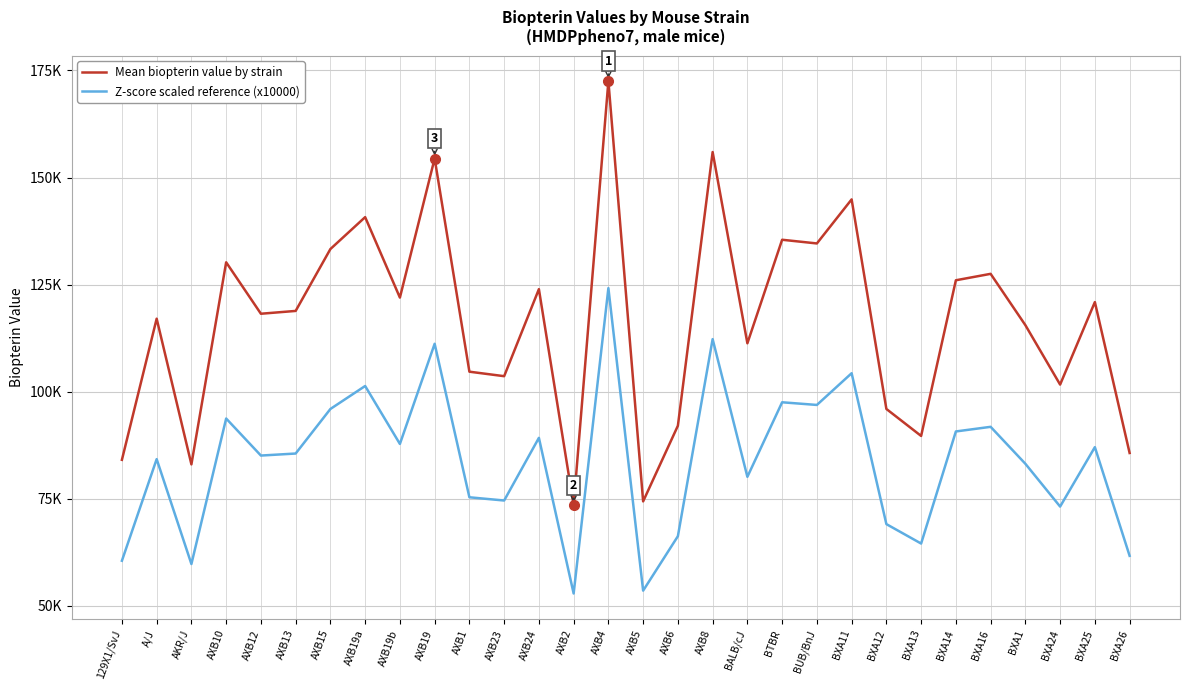

What are all the series names shown in the legend?

Mean biopterin value by strain, Z-score scaled reference (x10000)